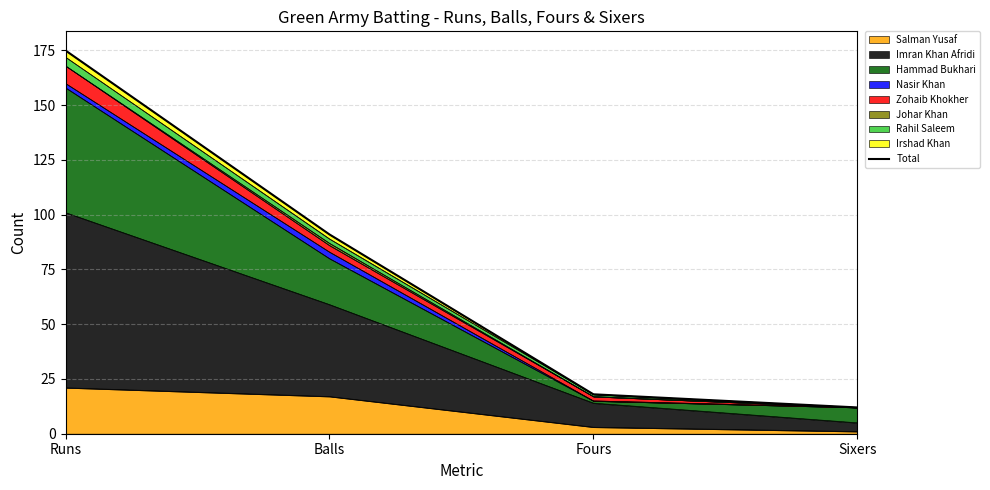

Where does the data first go above 91?

Runs